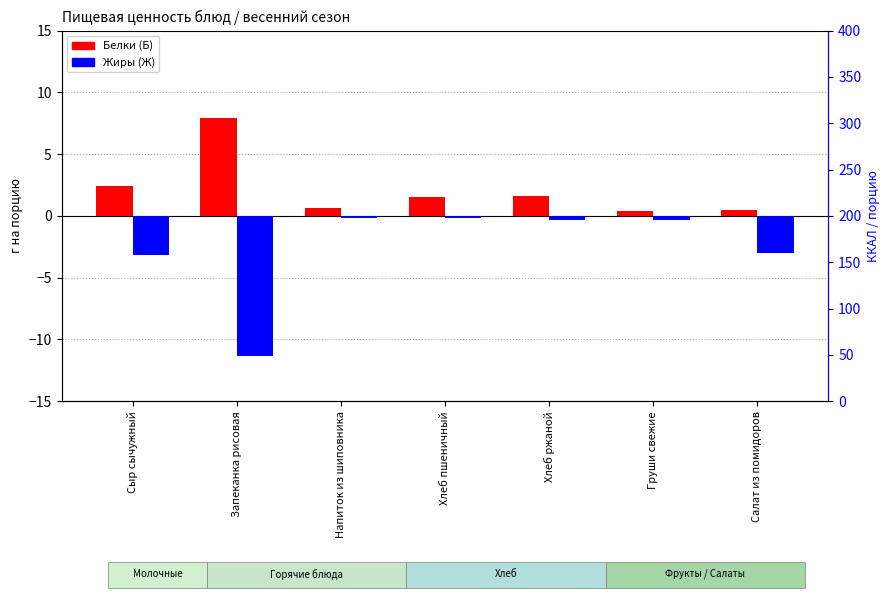

Are the bars horizontal?

No